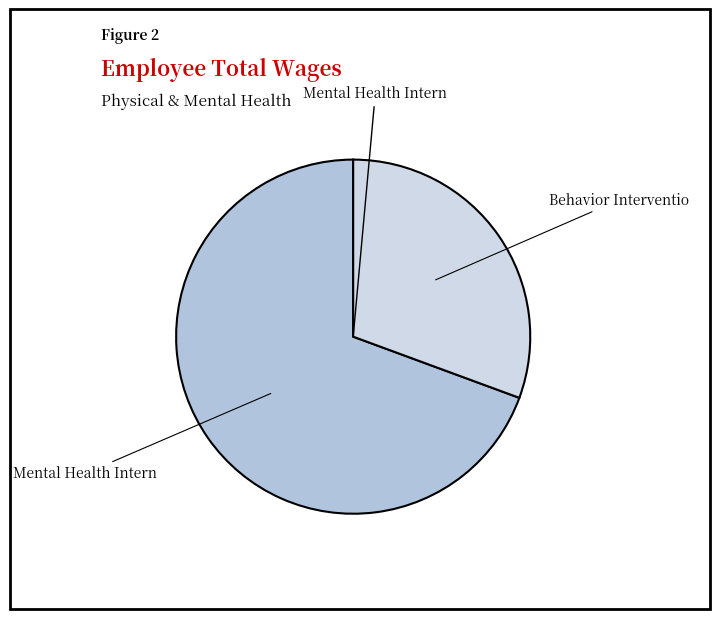

Which category has the biggest portion of the pie?

Mental Health Intern